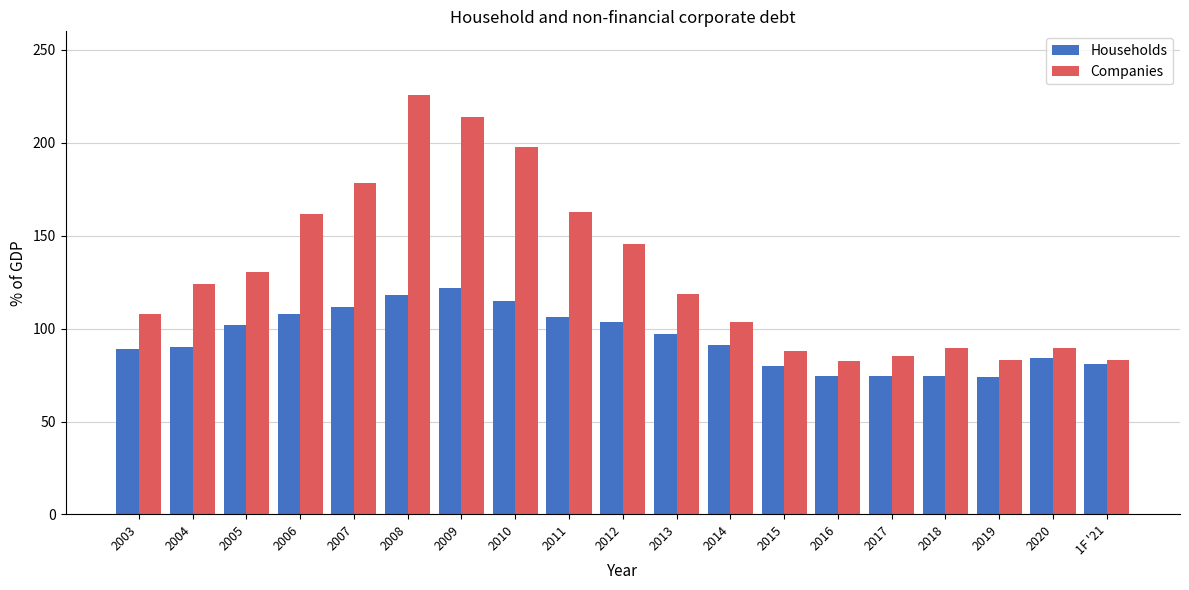

Does the chart contain stacked bars?

No